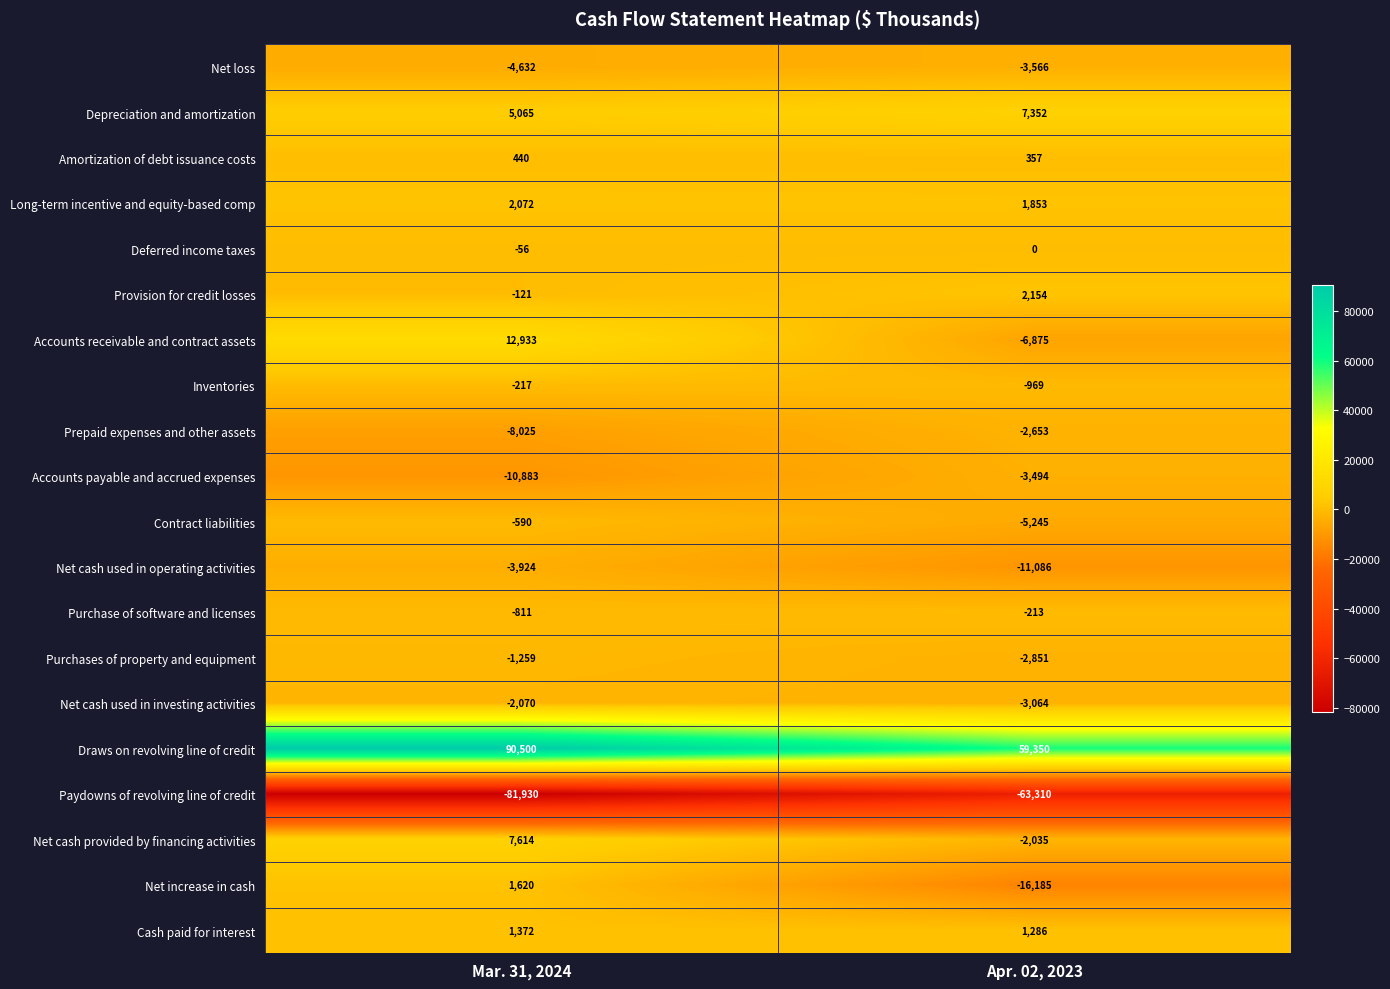

At which label is Inventories closest to -593?

Mar. 31, 2024